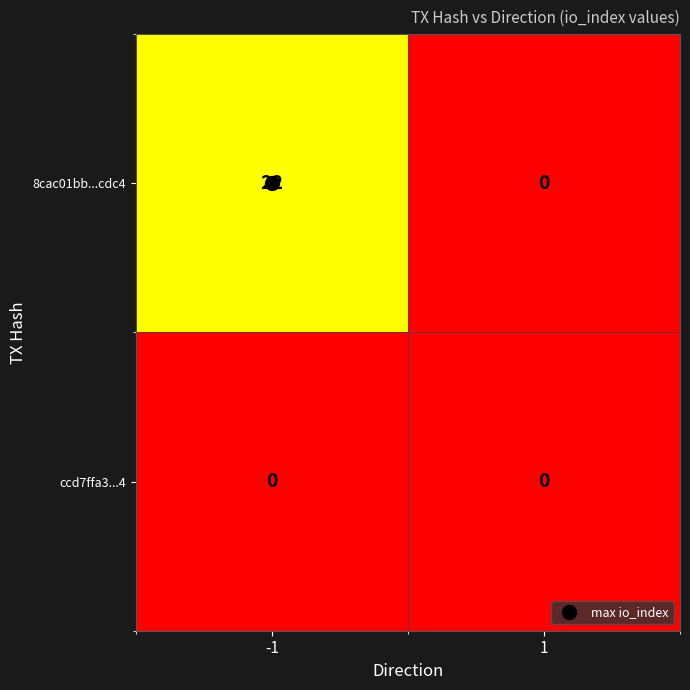

What is the highest value of the 8cac01bb...cdc4 series?

22